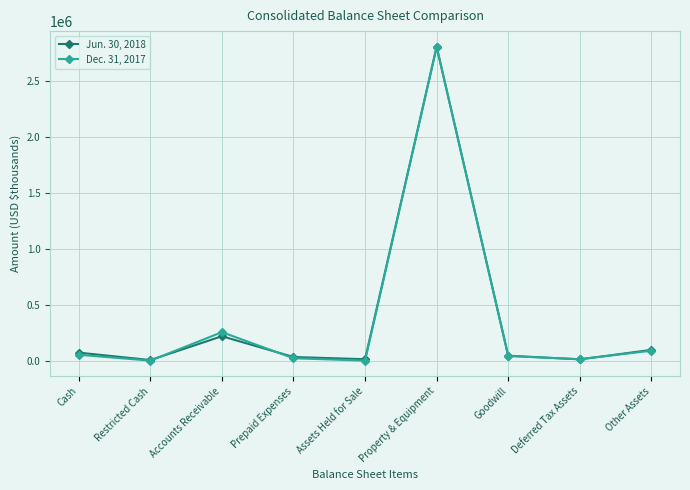

What is the difference between the maximum and second lowest values in the Jun. 30, 2018 series?

2790615